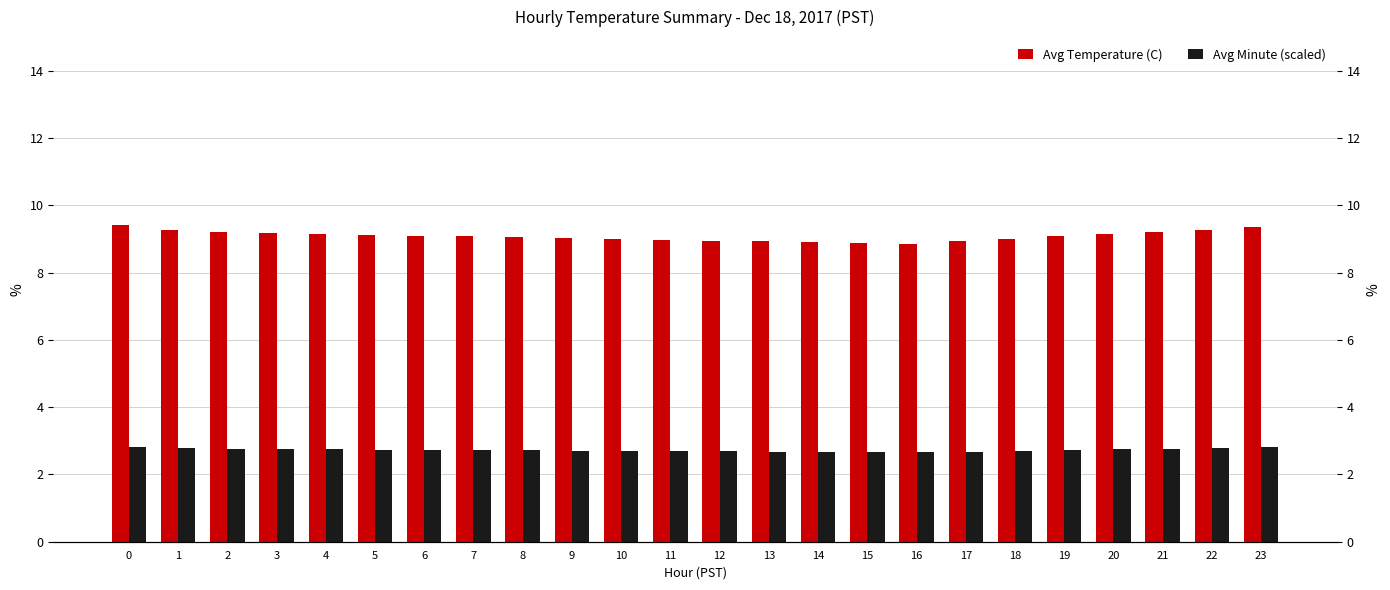

At which label is Avg Temperature (C) closest to 9?

10